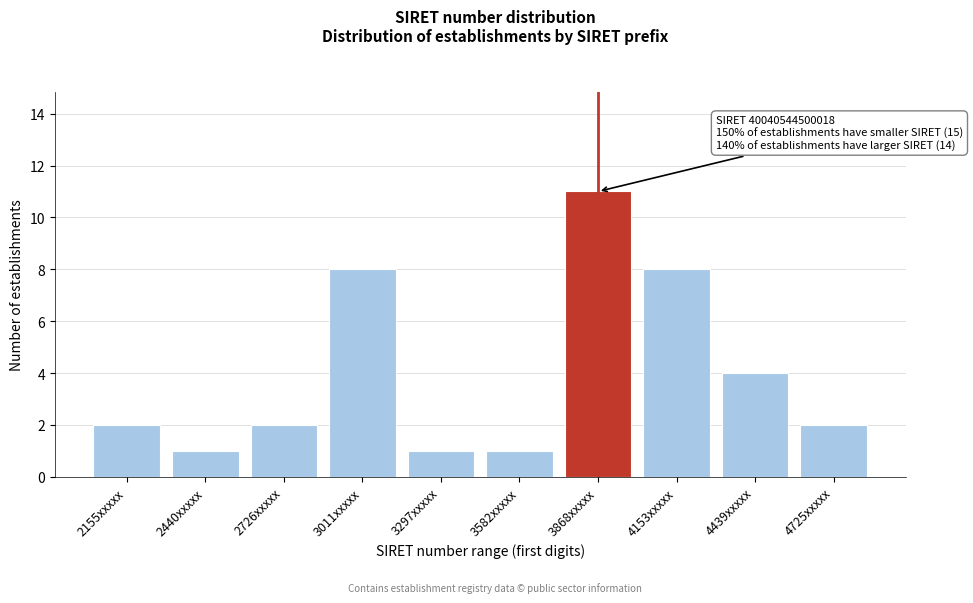

Reading left to right, transcribe all the data shown in this chart.

2155xxxxx=2	2440xxxxx=1	2726xxxxx=2	3011xxxxx=8	3297xxxxx=1	3582xxxxx=1	3868xxxxx=11	4153xxxxx=8	4439xxxxx=4	4725xxxxx=2